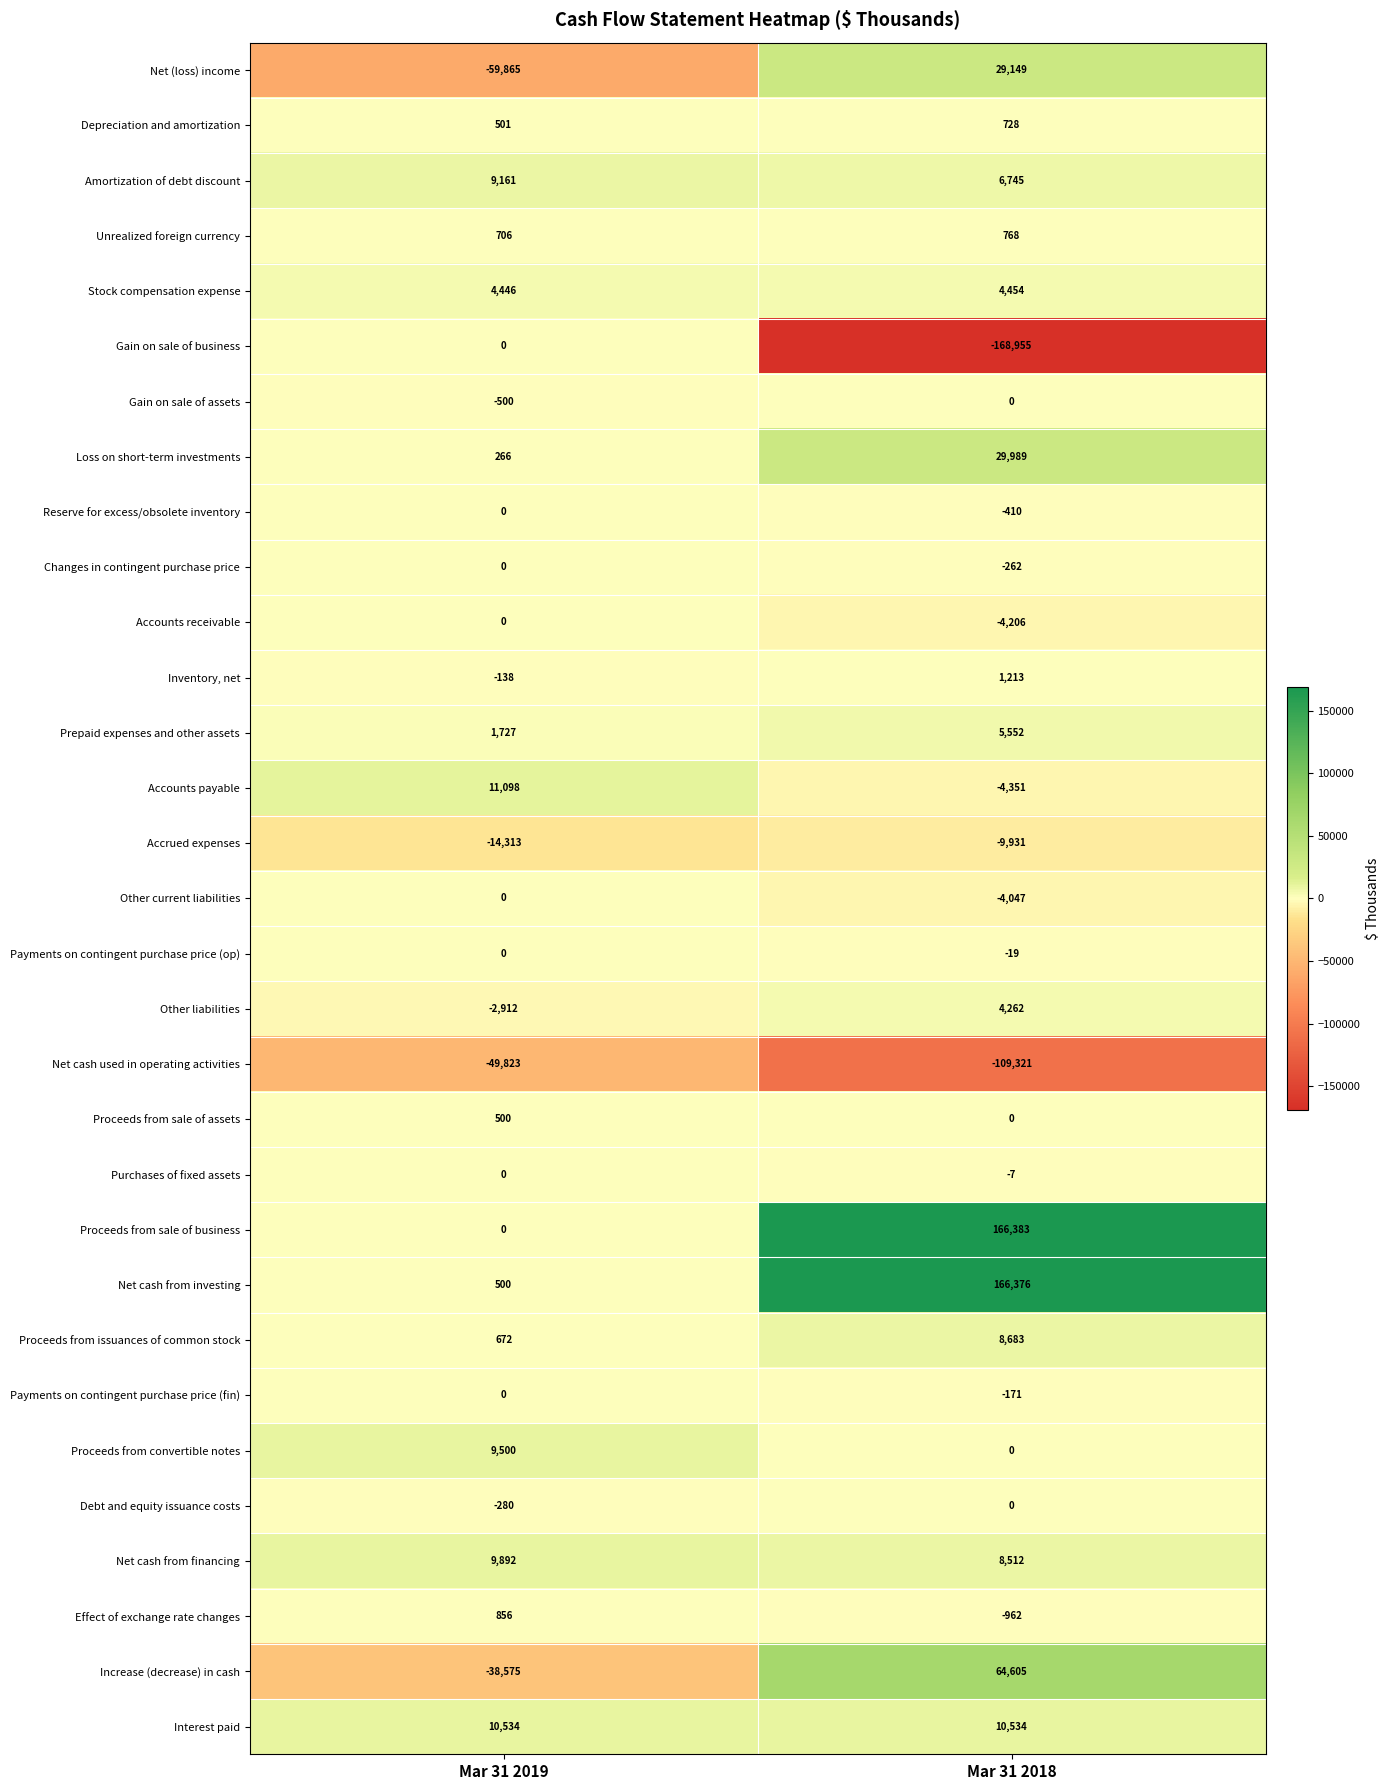

Rank the categories by Unrealized foreign currency value from lowest to highest.

Mar 31 2019, Mar 31 2018